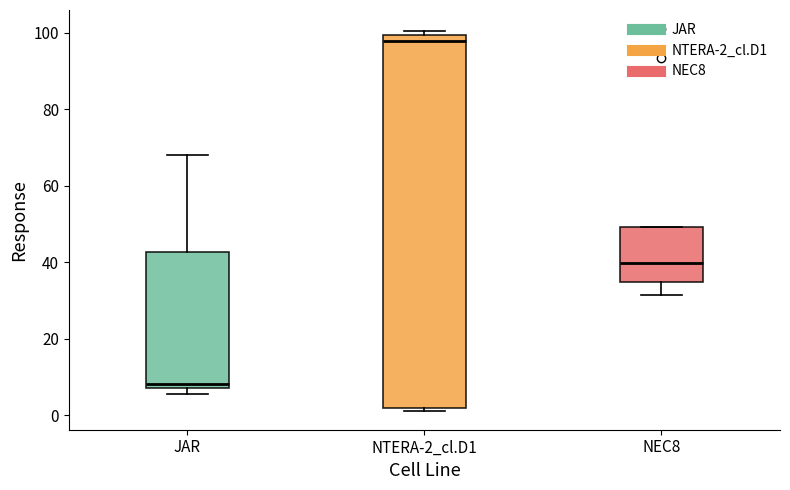

Which box is the tallest, from its lower edge to its upper edge?

NTERA-2_cl.D1